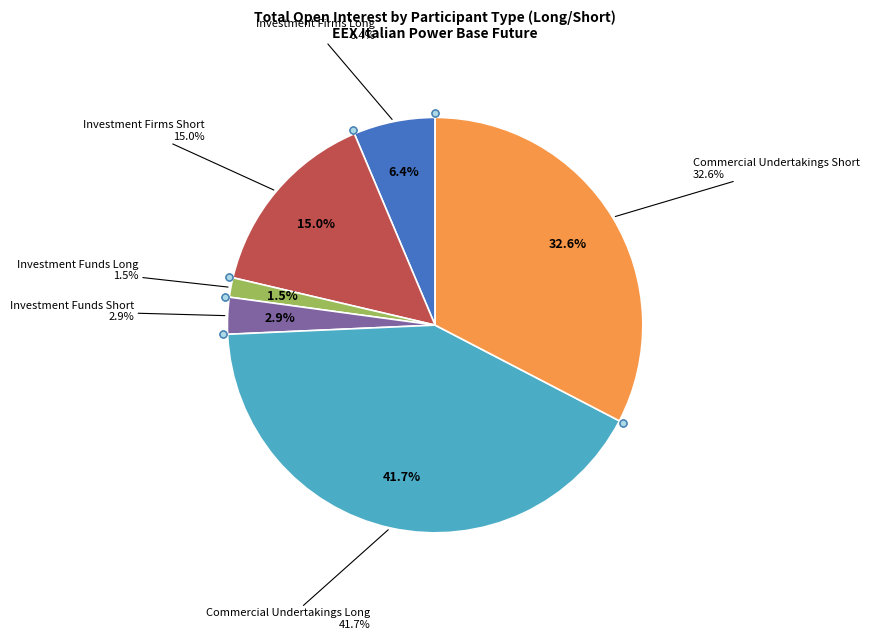

To the nearest percent, what portion does Commercial Undertakings Long represent?

42%